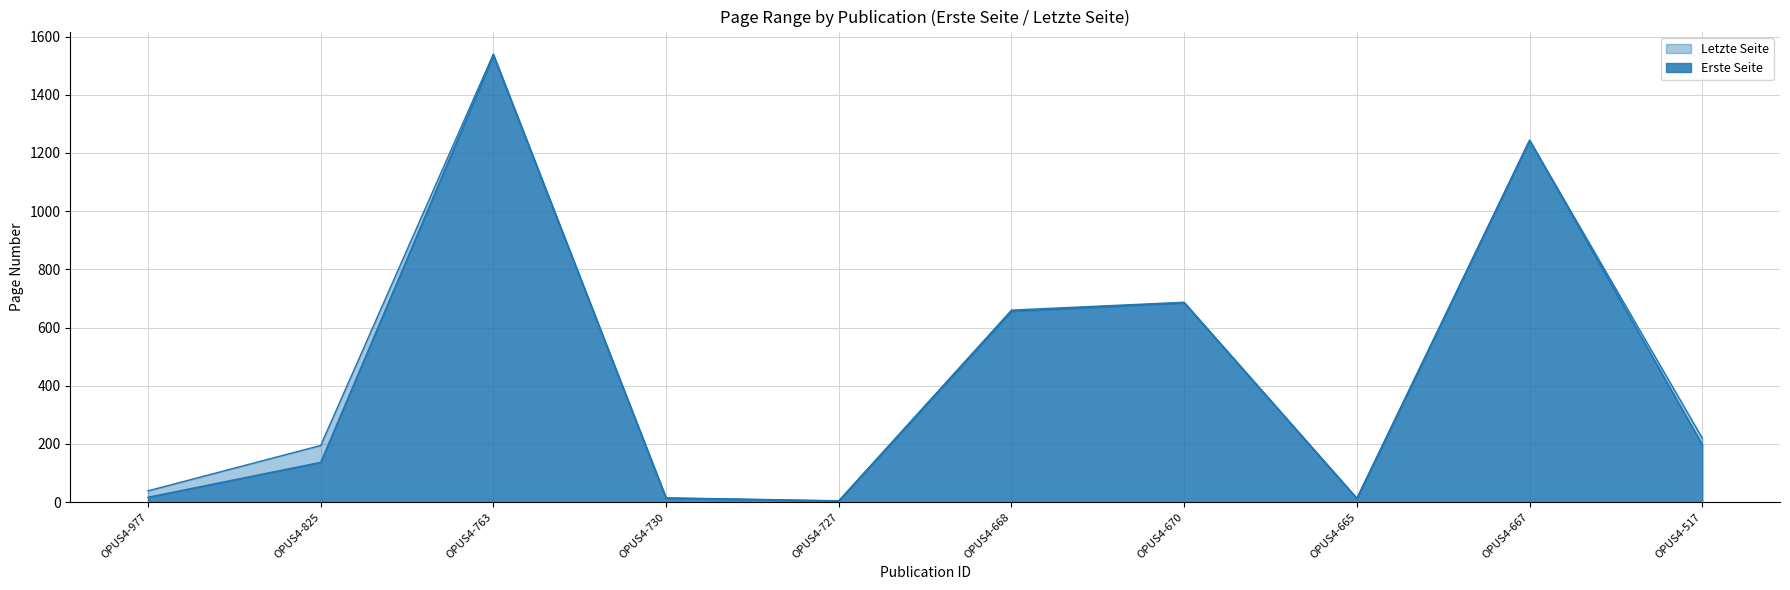

Where is the first local maximum for Erste Seite?

OPUS4-763